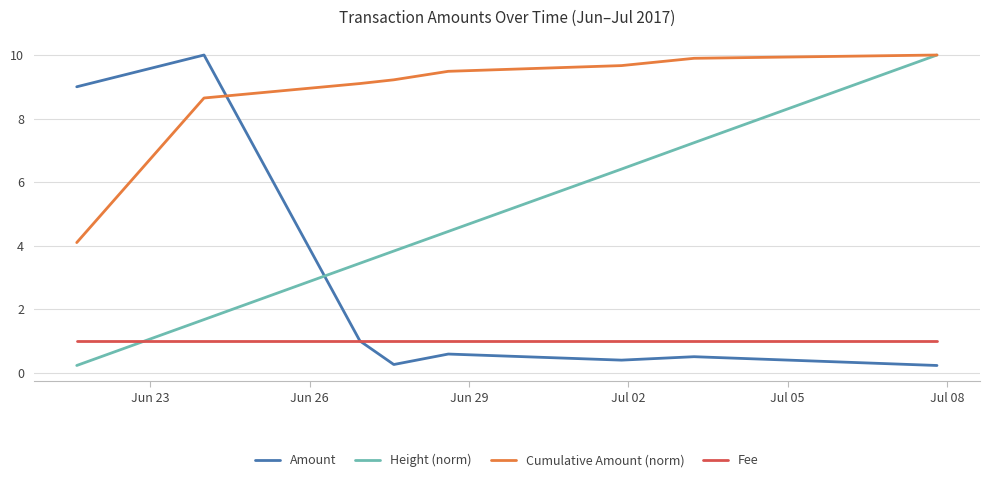

True or false: Fee and Cumulative Amount (norm) intersect in this chart.

False